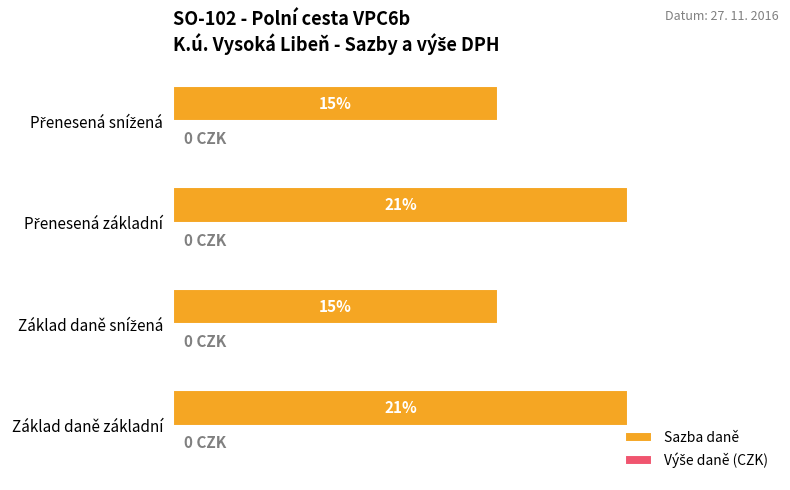

Does the chart contain any negative values?

No